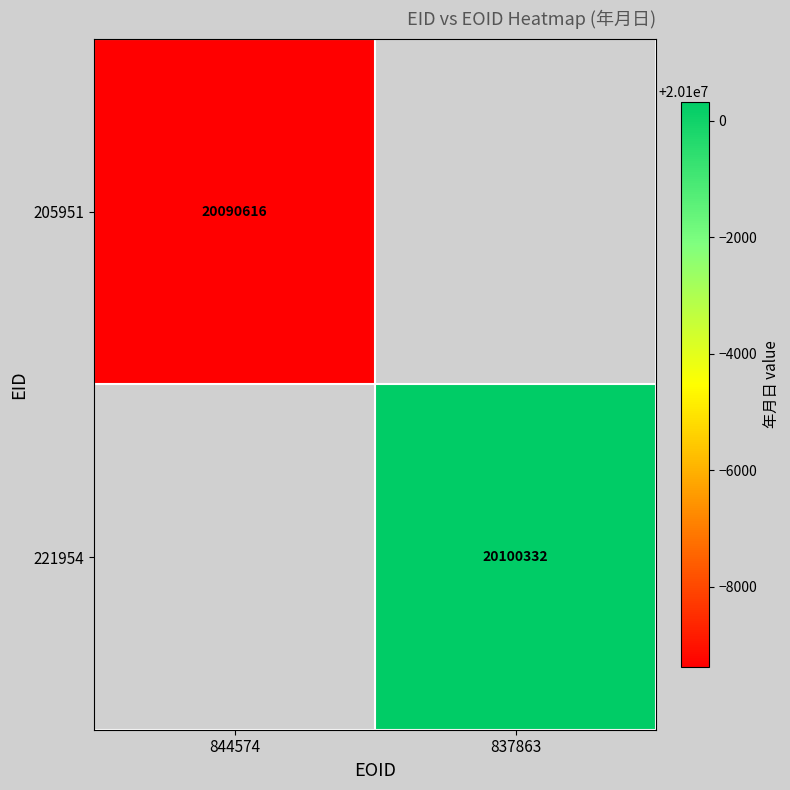

The value of 221954 at 837863 is 8793909. True or false?

False